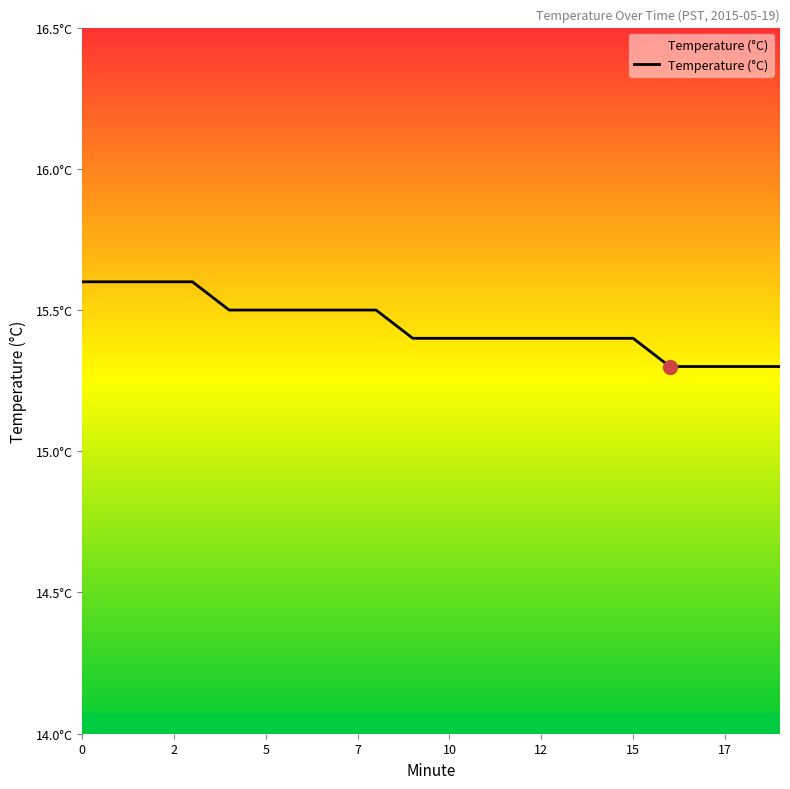

Is this an area chart (filled region under the line)?

Yes